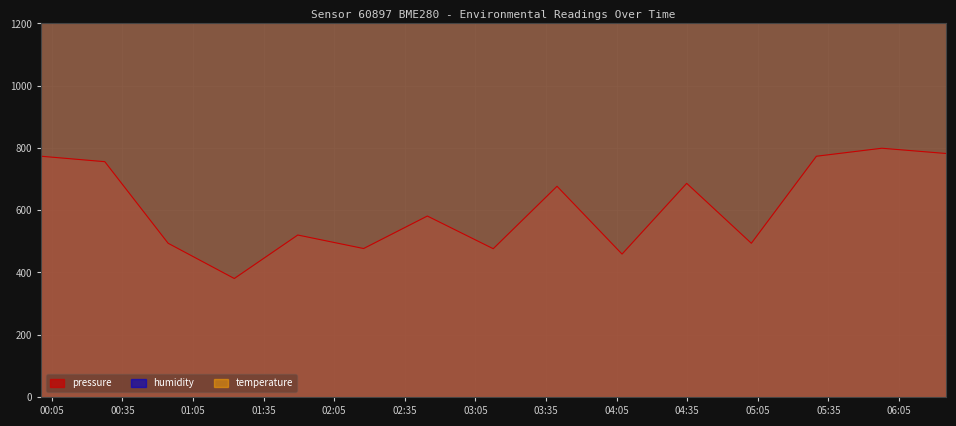

What is the minimum value for pressure?

380.6